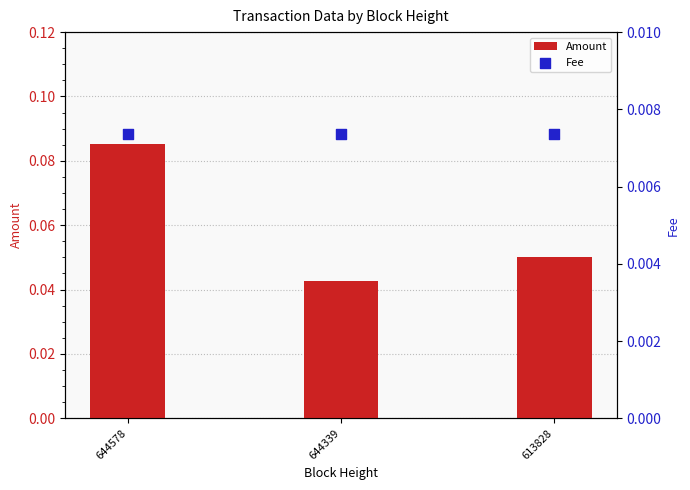

At how many categories does at least one series exceed 0?

3